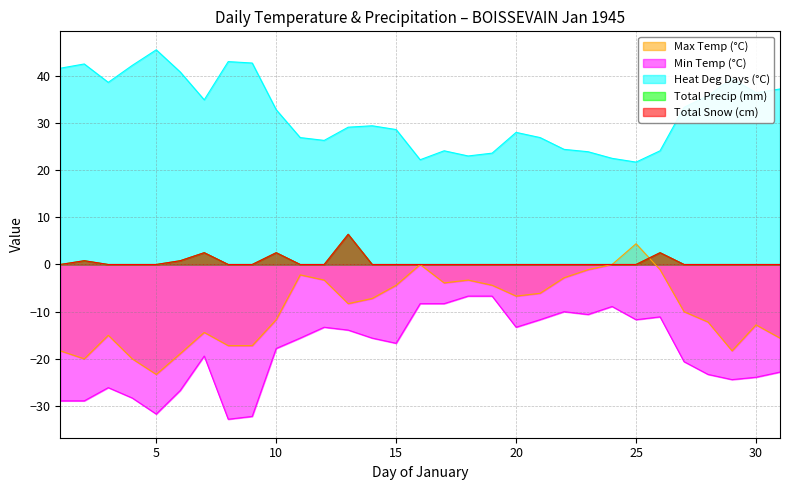

What value does the Heat Deg Days (°C) series have at 27?

33.3